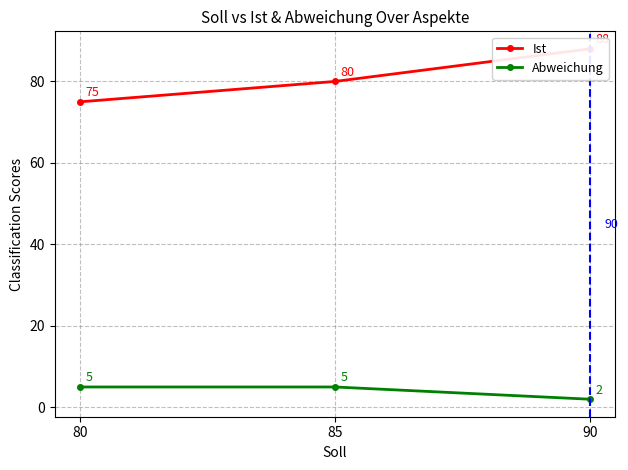

Where does the Ist series first go above 80?

90